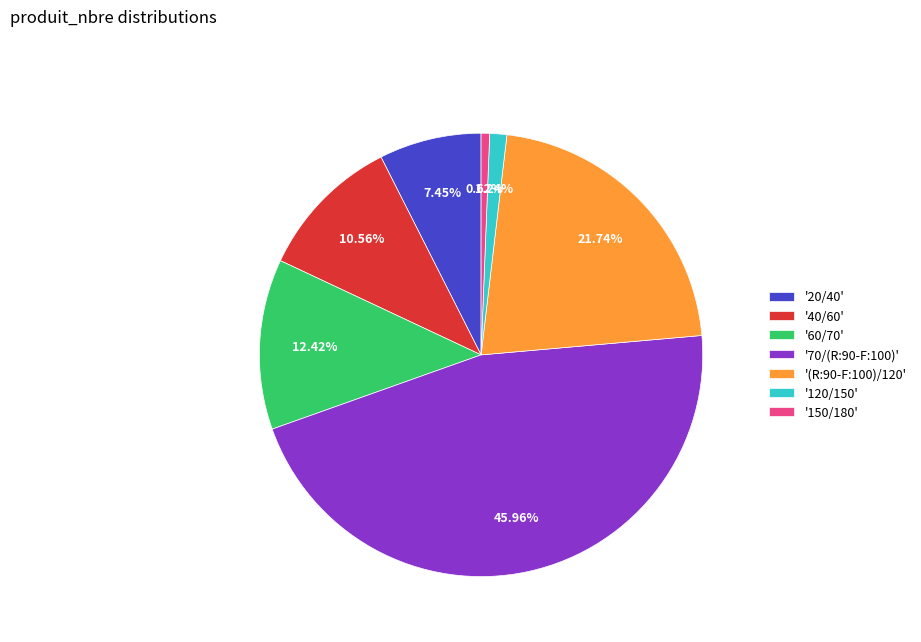

Does any single category account for the majority?

No